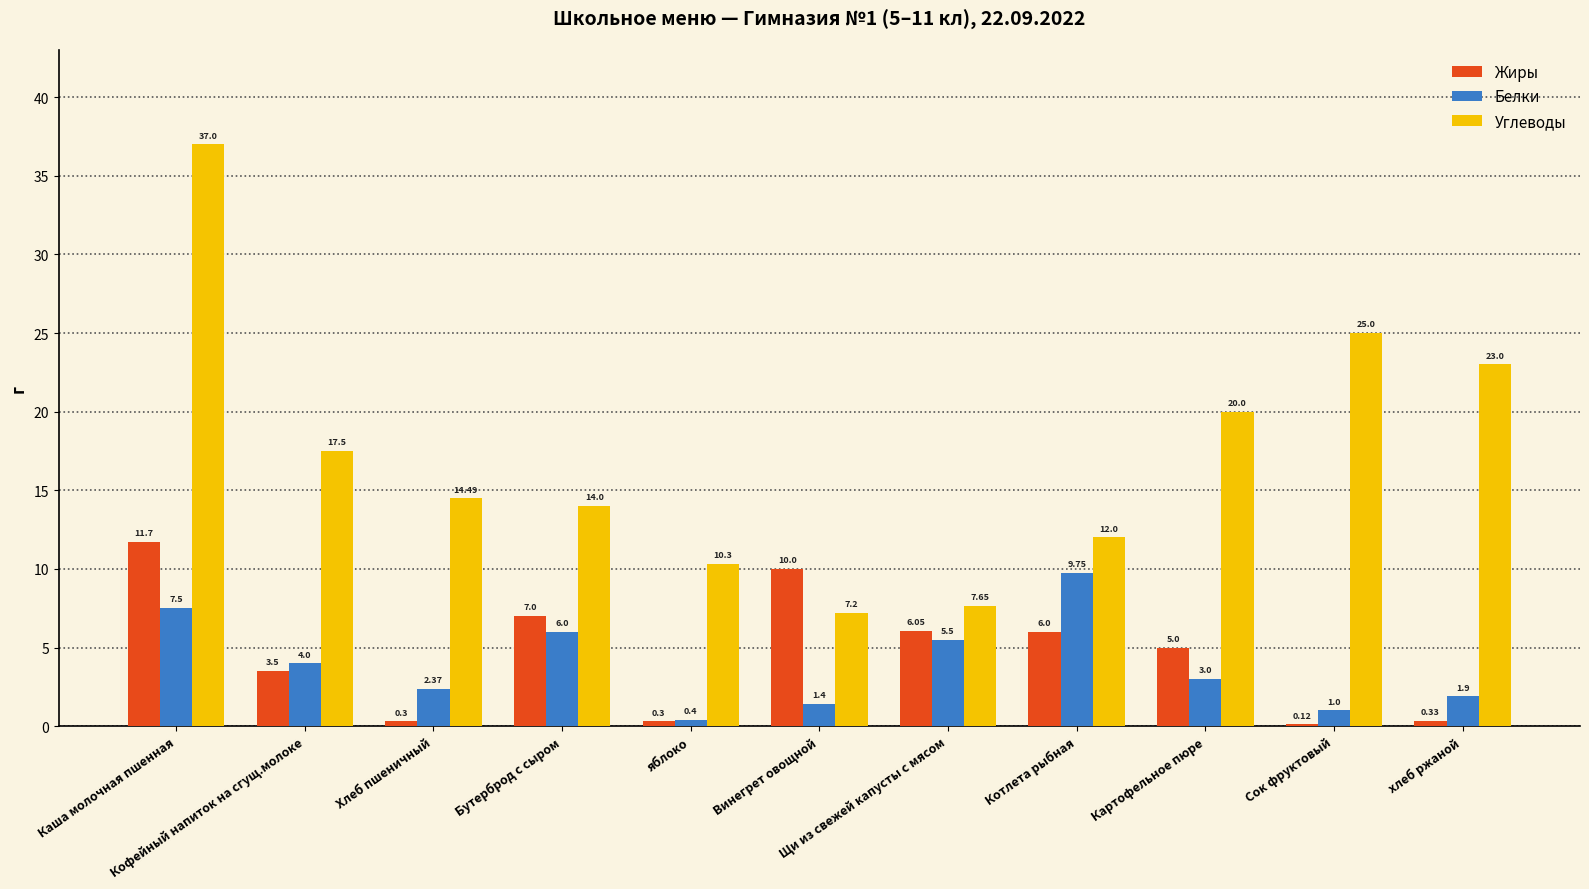

The Углеводы series shows 25.0 at Сок фруктовый. True or false?

True